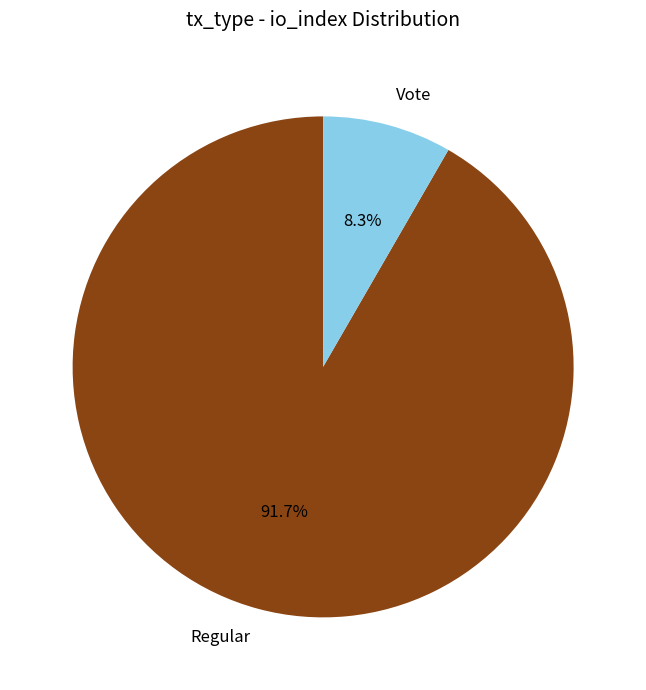

What is the ratio of the value at Regular to the value at Vote?

11.0